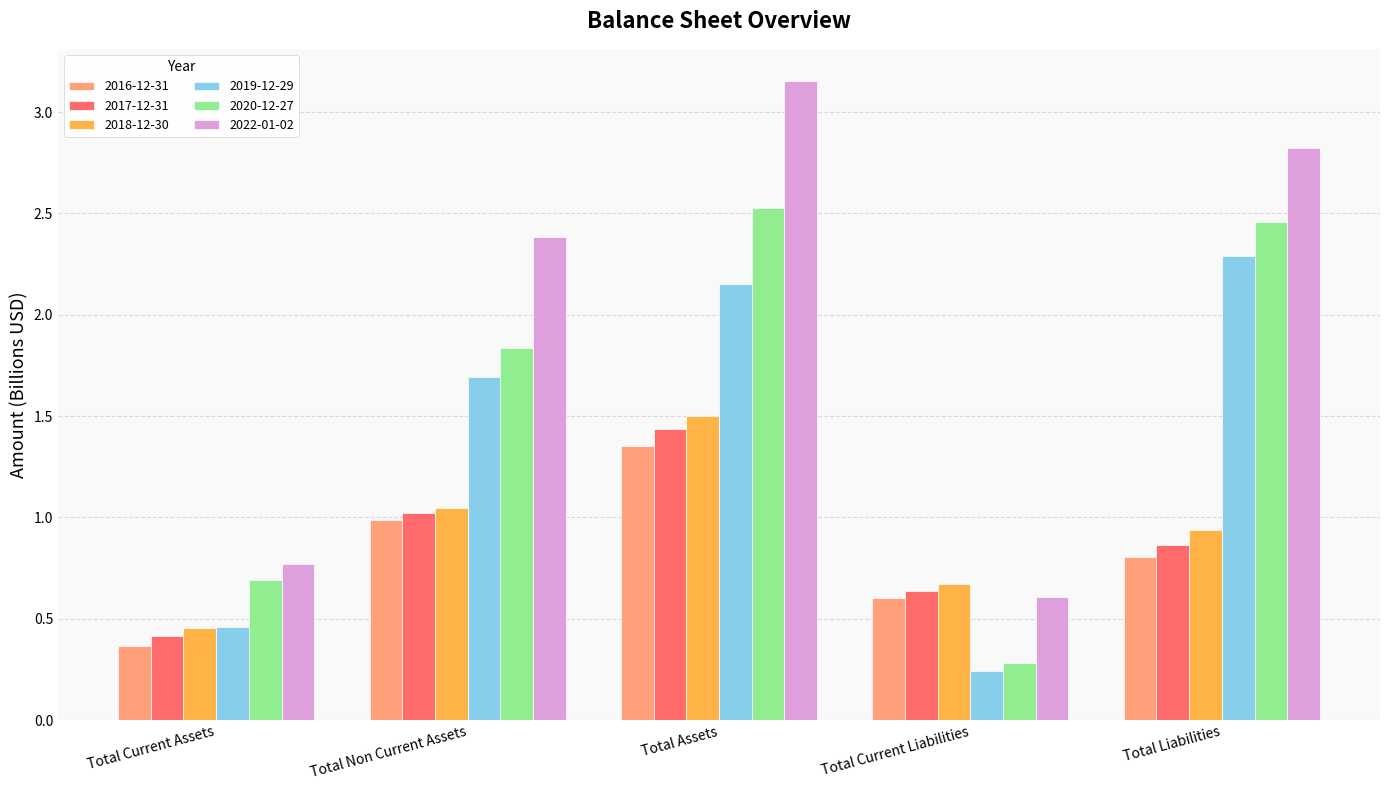

What is the label of the 5th bar from the left?

Total Liabilities